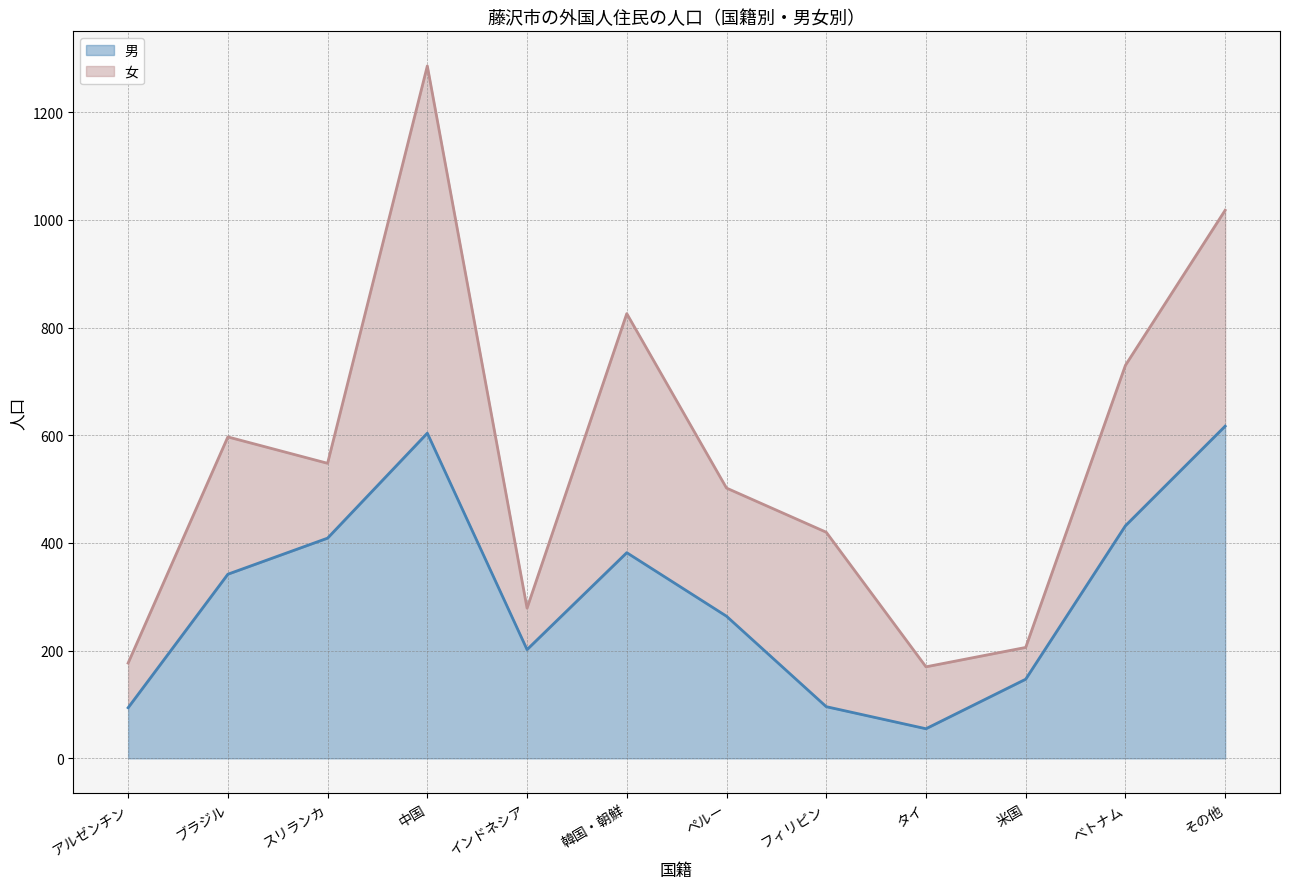

List the labels in order of value, smallest first.

タイ, アルゼンチン, フィリピン, 米国, インドネシア, ペルー, ブラジル, 韓国・朝鮮, スリランカ, べトナム, 中国, その他